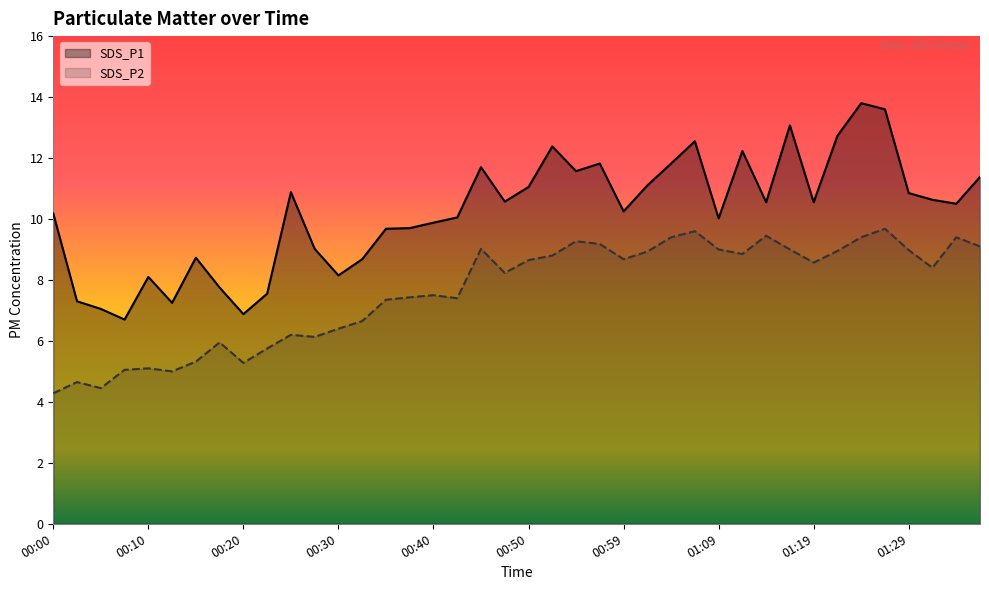

How many values in the SDS_P1 series exceed 10?

25